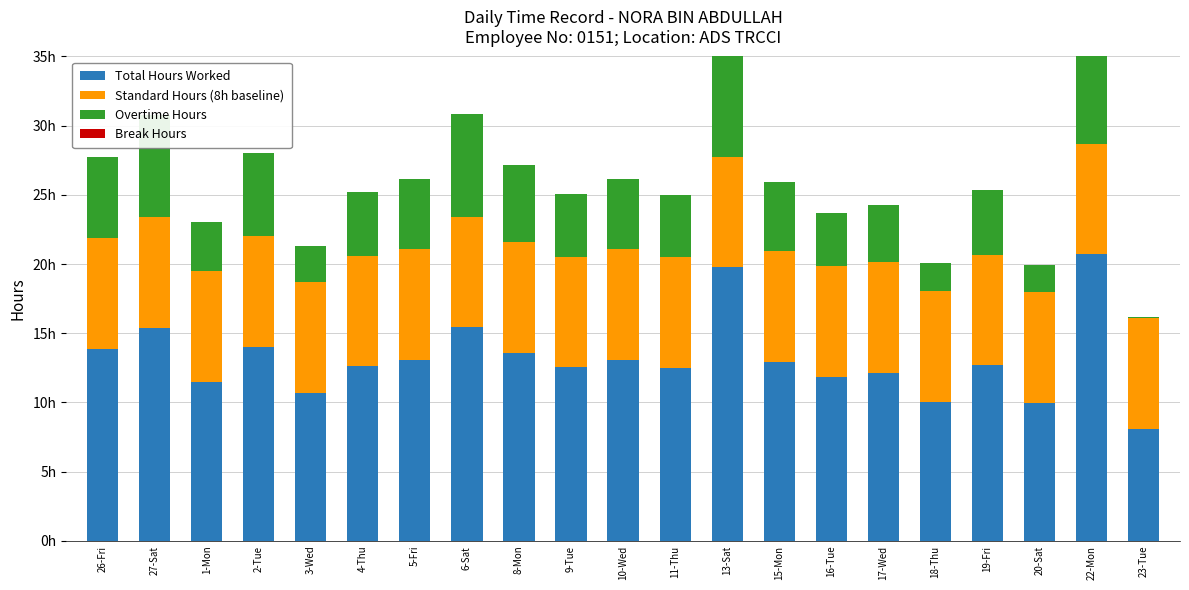

What position from the right is 11-Thu?

10